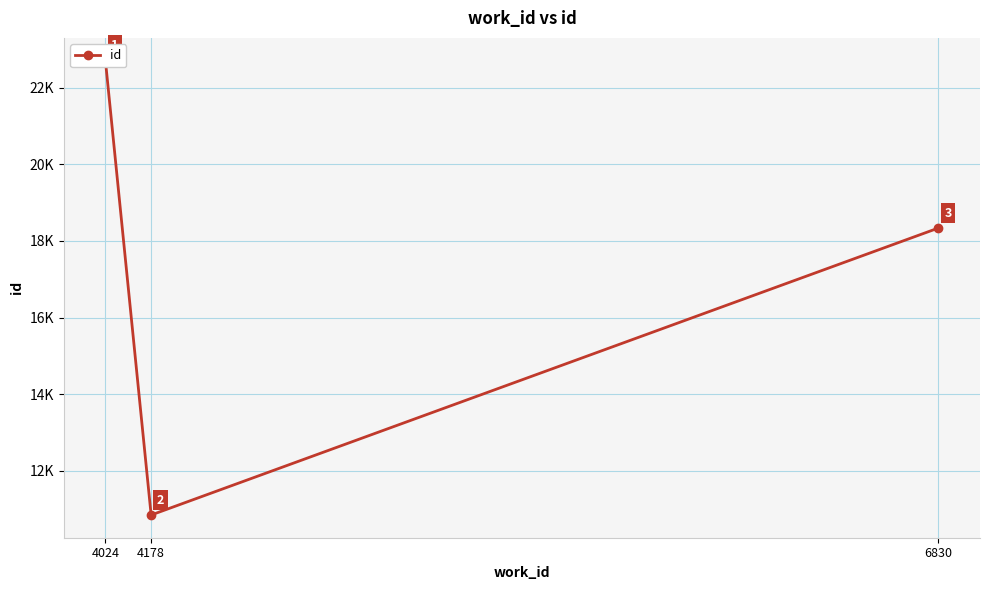

What is the sum of all values?

51887